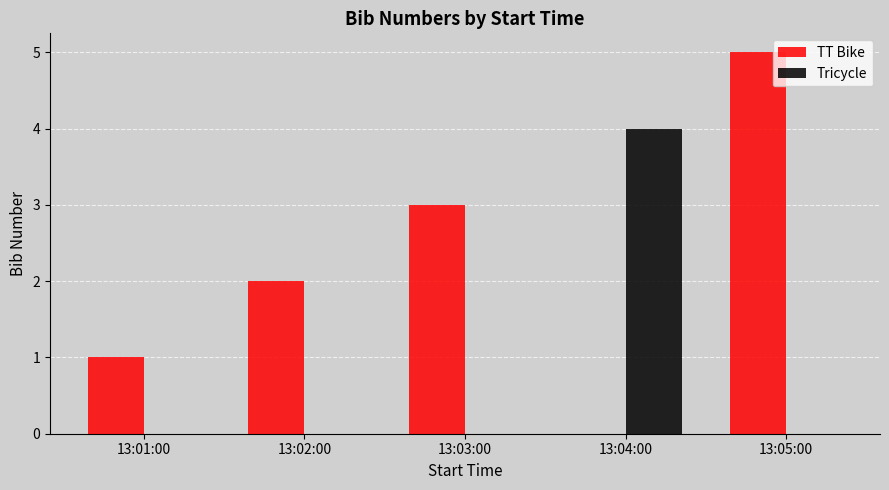

Does the chart contain stacked bars?

No